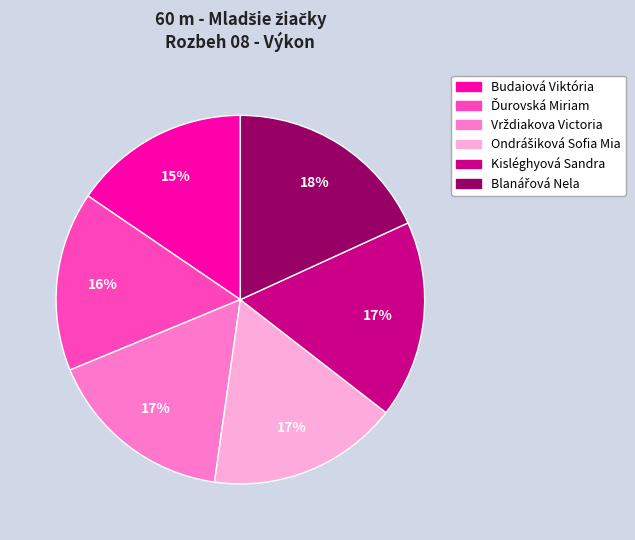

What percentage is the Kisléghyová Sandra slice, to the nearest percent?

17%